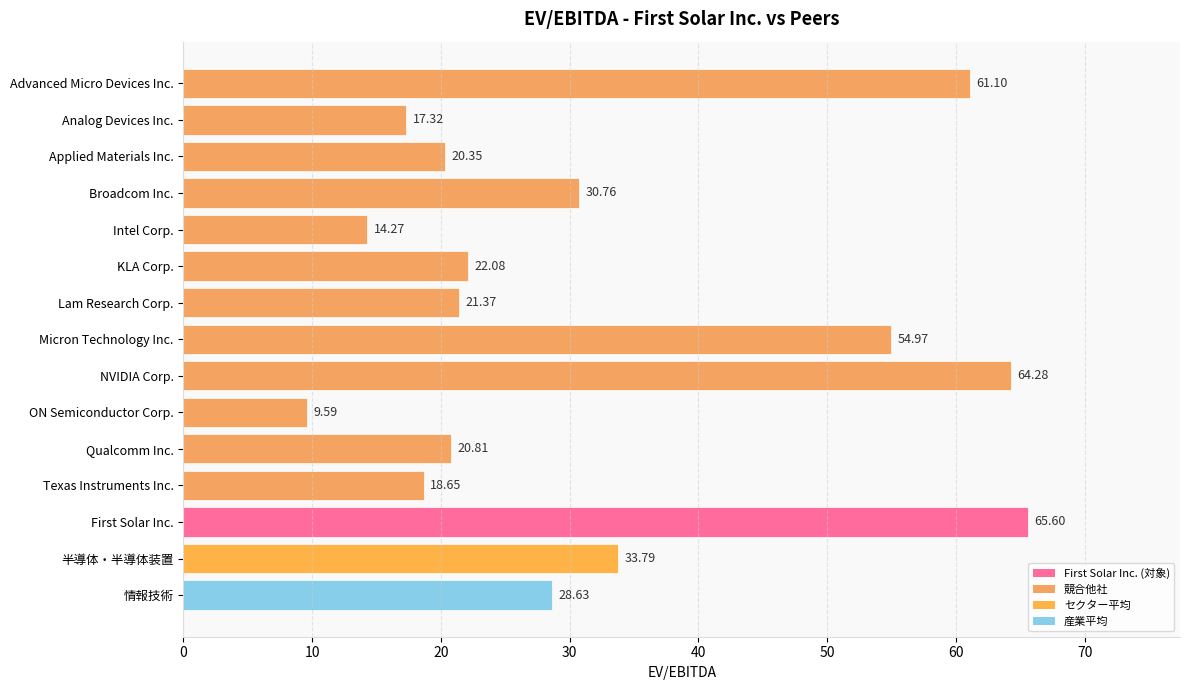

Approximately how many times larger is the value at ON Semiconductor Corp. compared to Analog Devices Inc.?

0.6